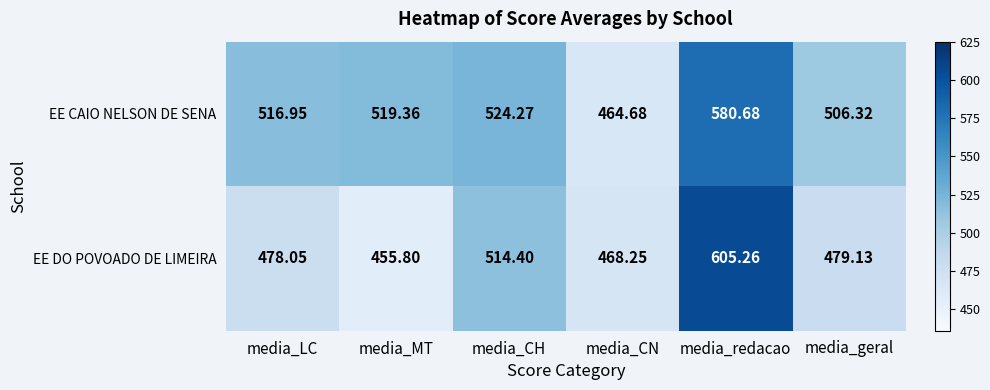

At which label is EE DO POVOADO DE LIMEIRA closest to 530?

media_CH